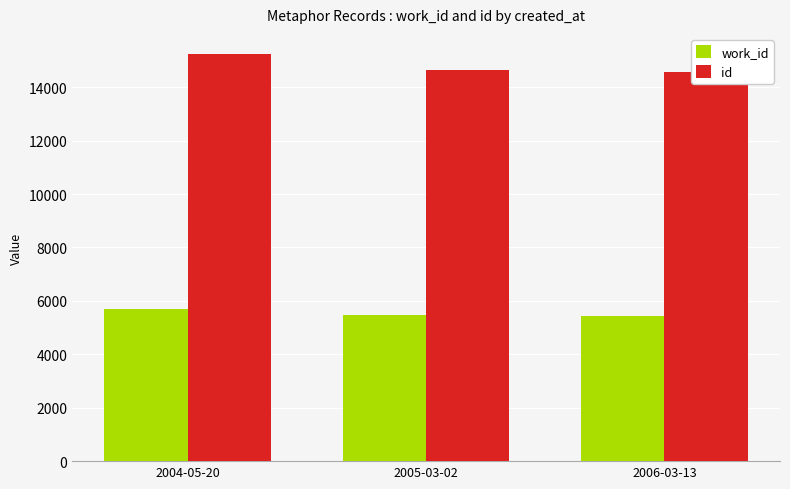

What value does the id series have at 2004-05-20?

15235